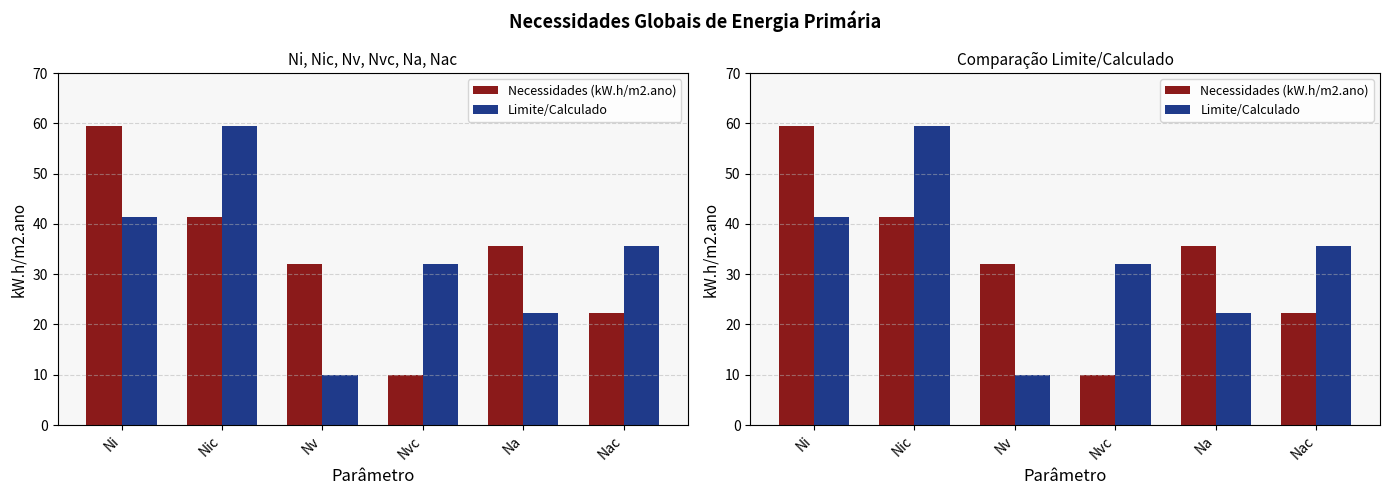

How many values in the Limite/Calculado series exceed 35?

3